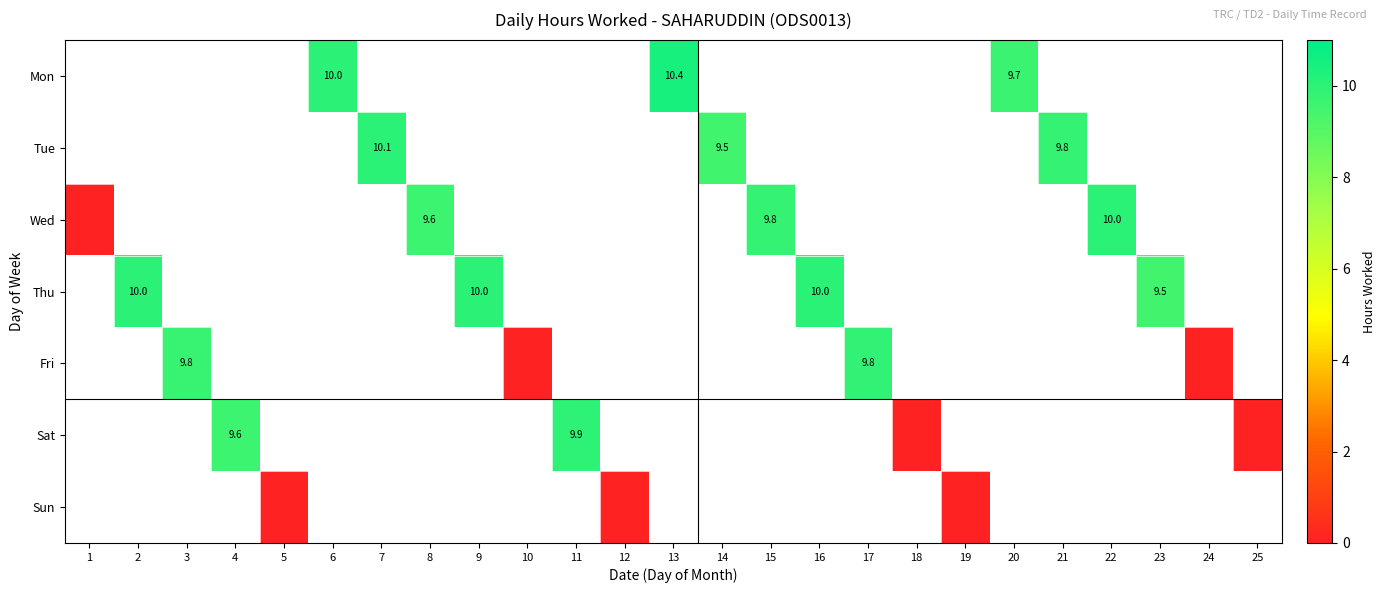

What value does the Mon series have at 6?

10.0